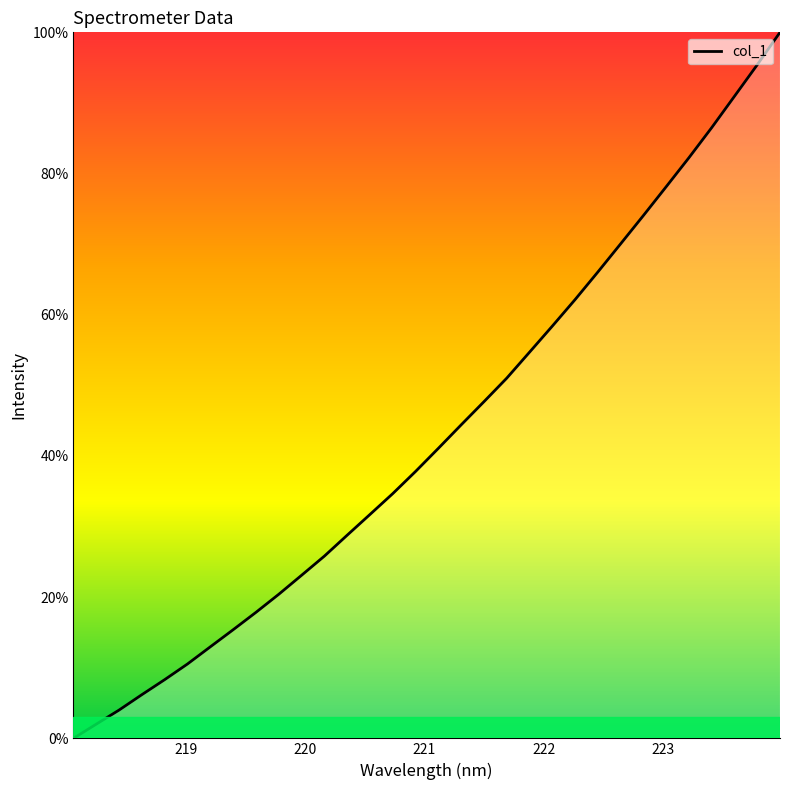

What is the difference between the maximum and minimum values?

100.0